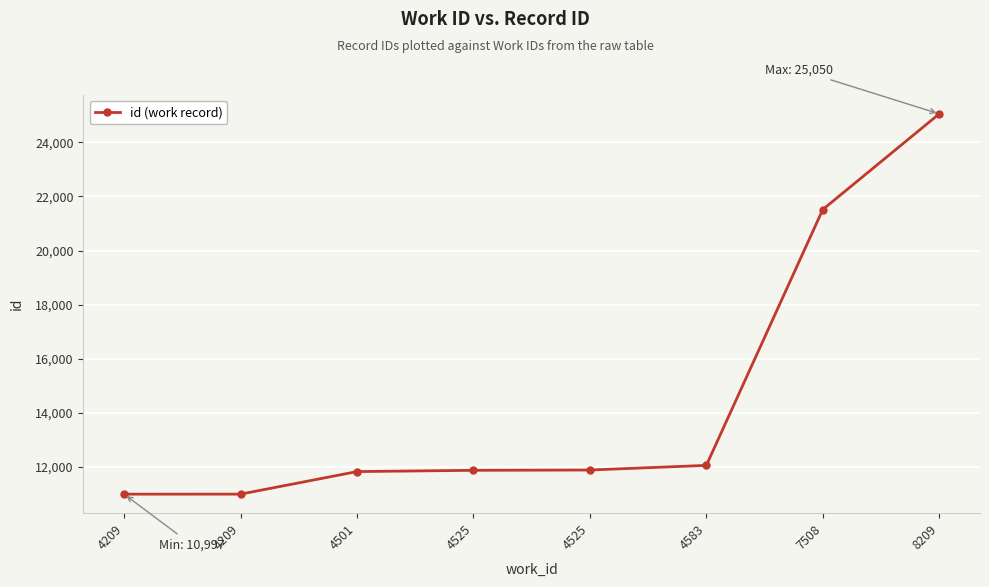

How many values are below 11889?

4